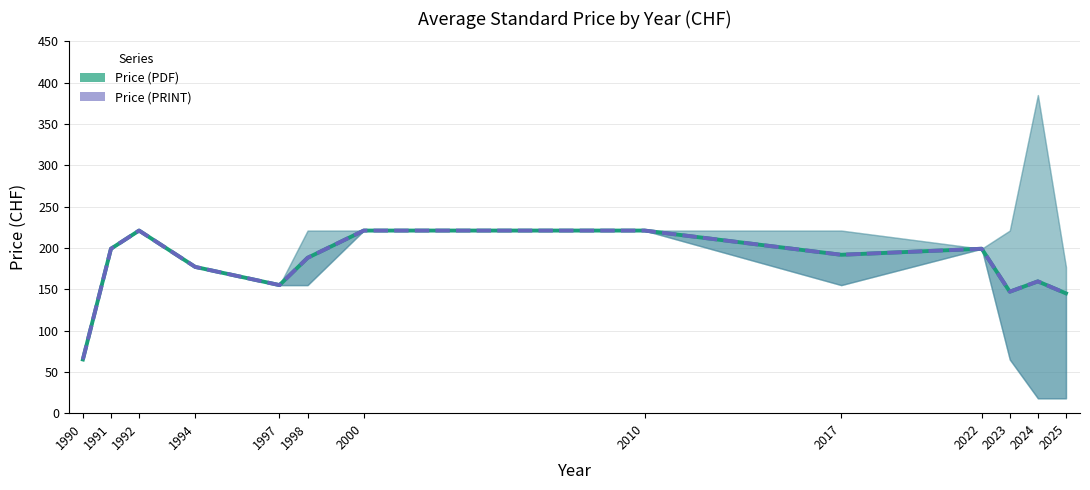

Which category has the lowest value across all series?

1990